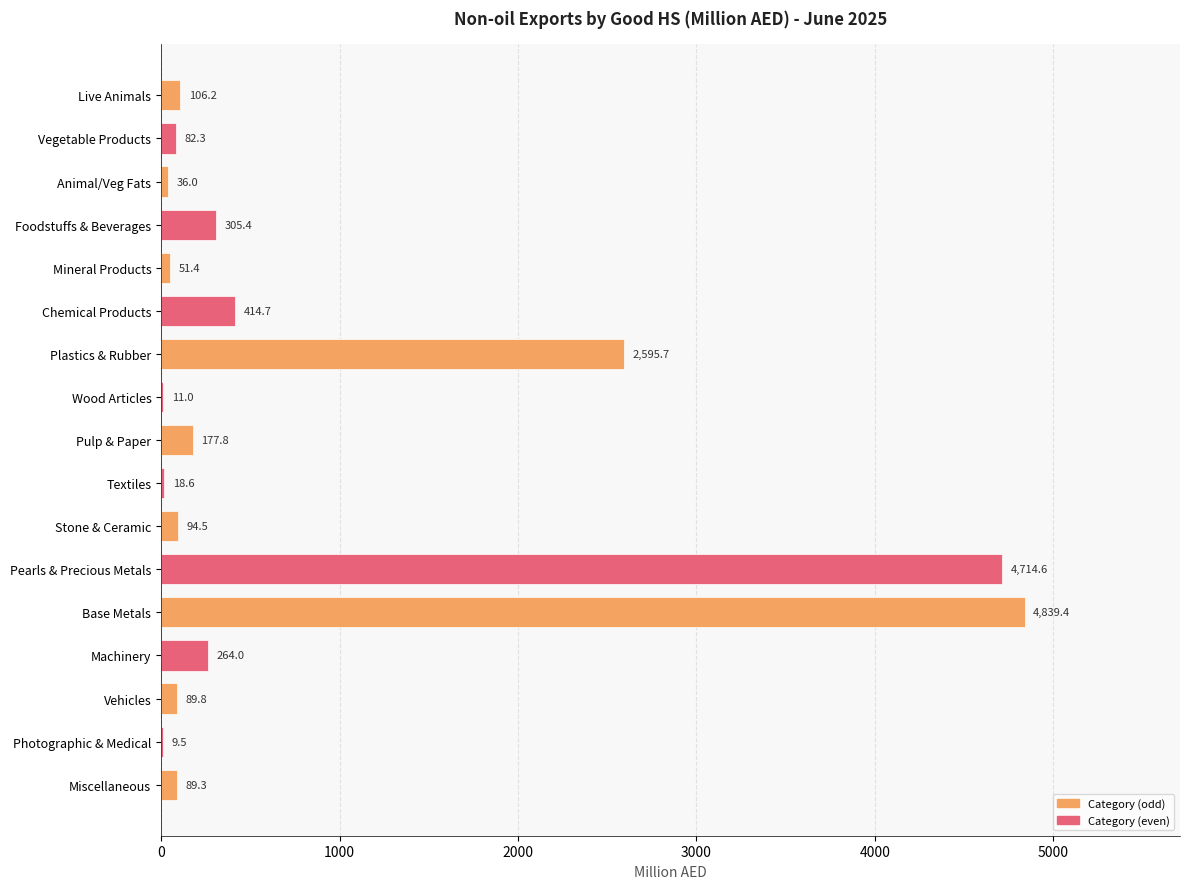

The value at Pulp & Paper is 177.8. True or false?

True